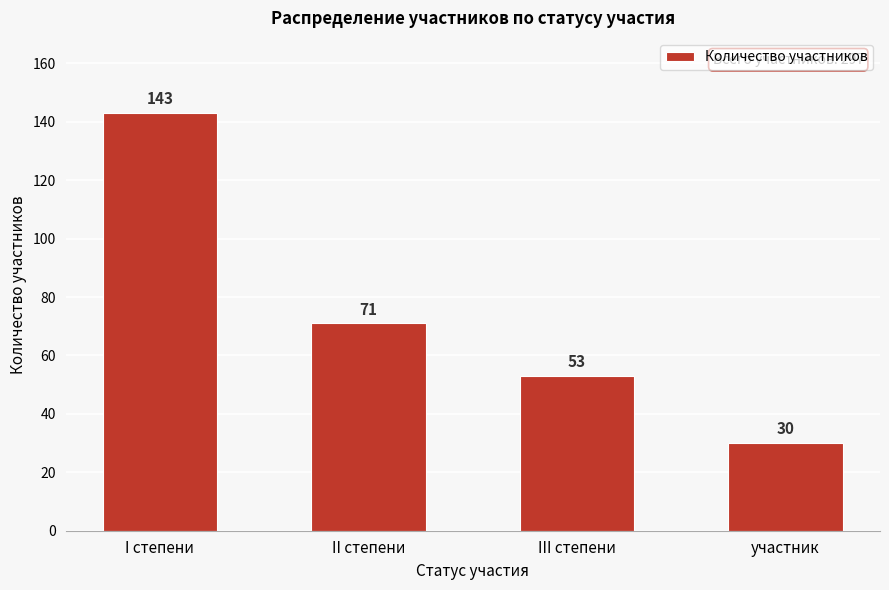

Reading left to right, extract all data points from this chart.

I степени=143	II степени=71	III степени=53	участник=30